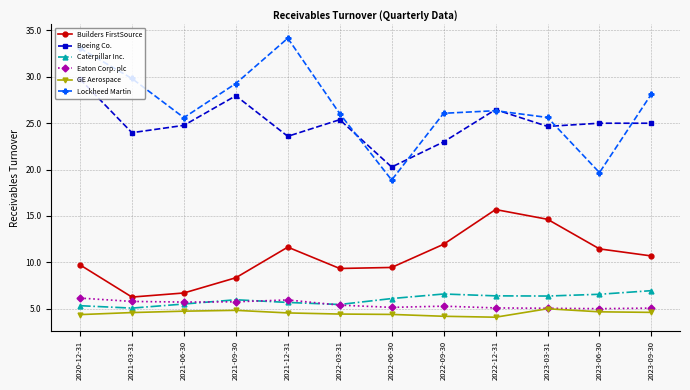

The value of Caterpillar Inc. at 2022-06-30 is 6.1. True or false?

True